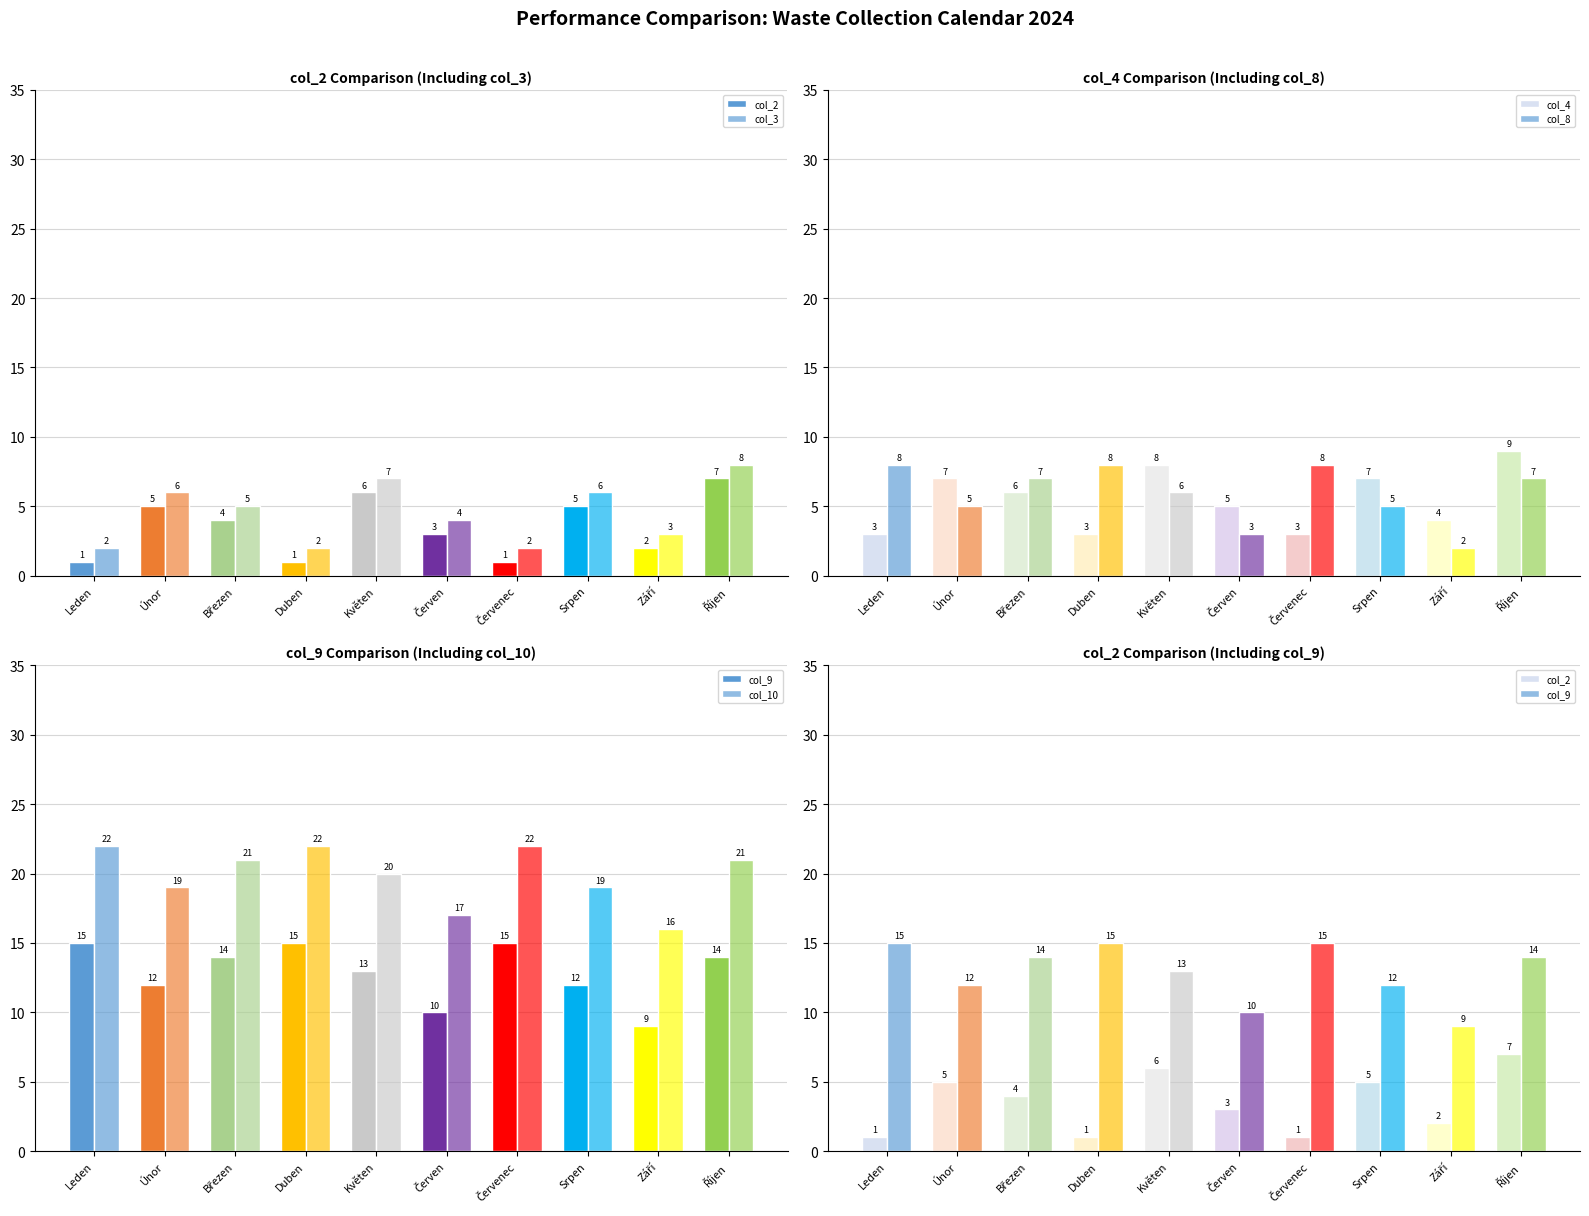

What is the label of the 1st bar from the right?

Říjen